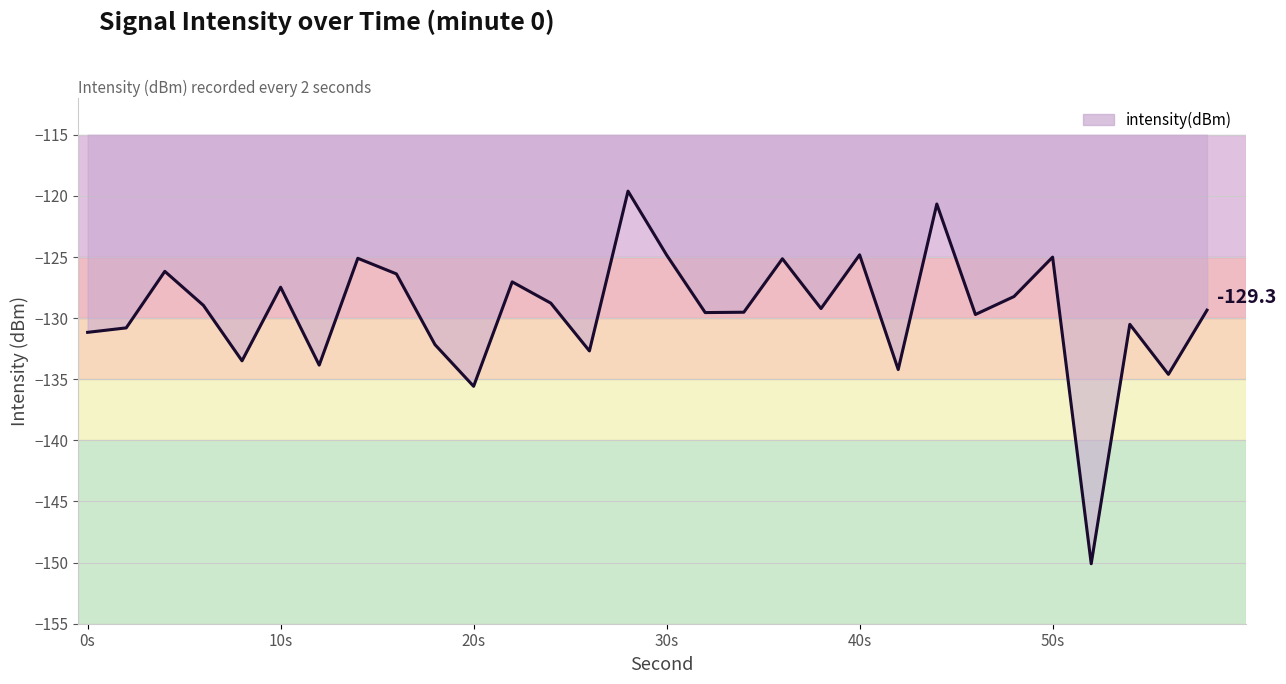

True or false: the data has more than 2 interior local peaks.

True